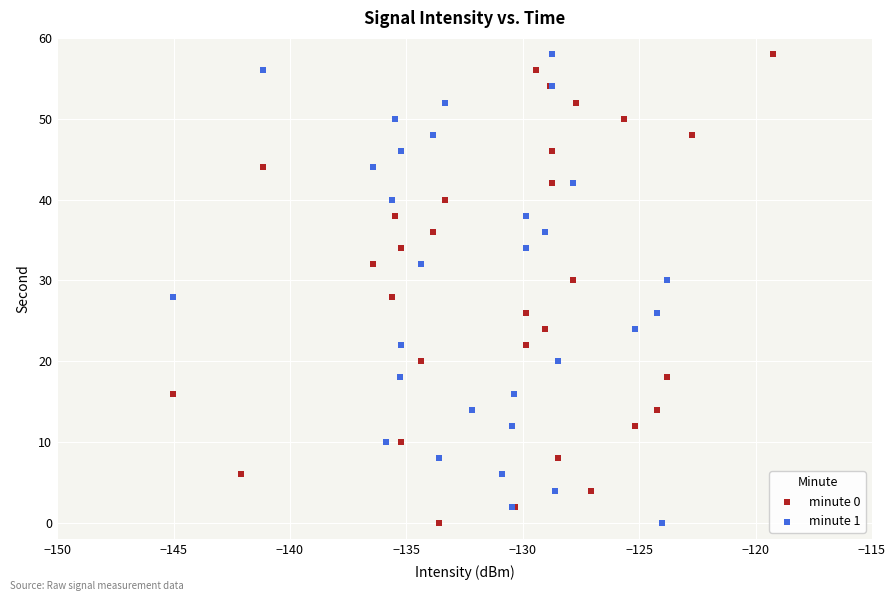

What are all the series names shown in the legend?

minute 0, minute 1